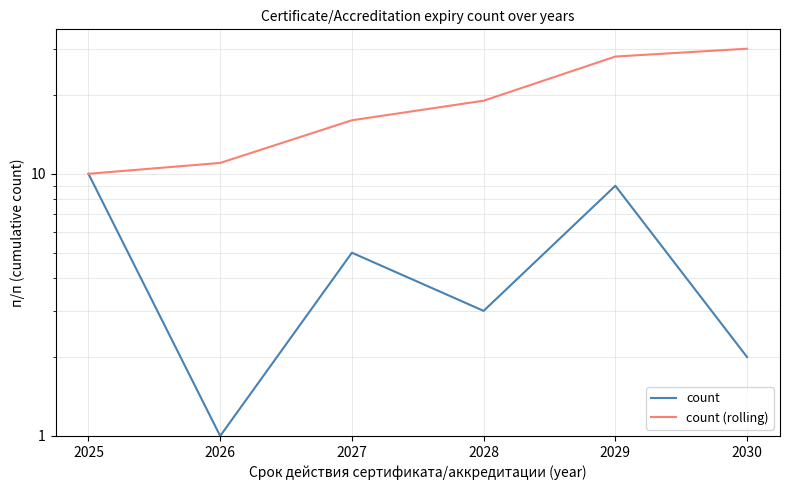

How many lines are shown in the chart?

2